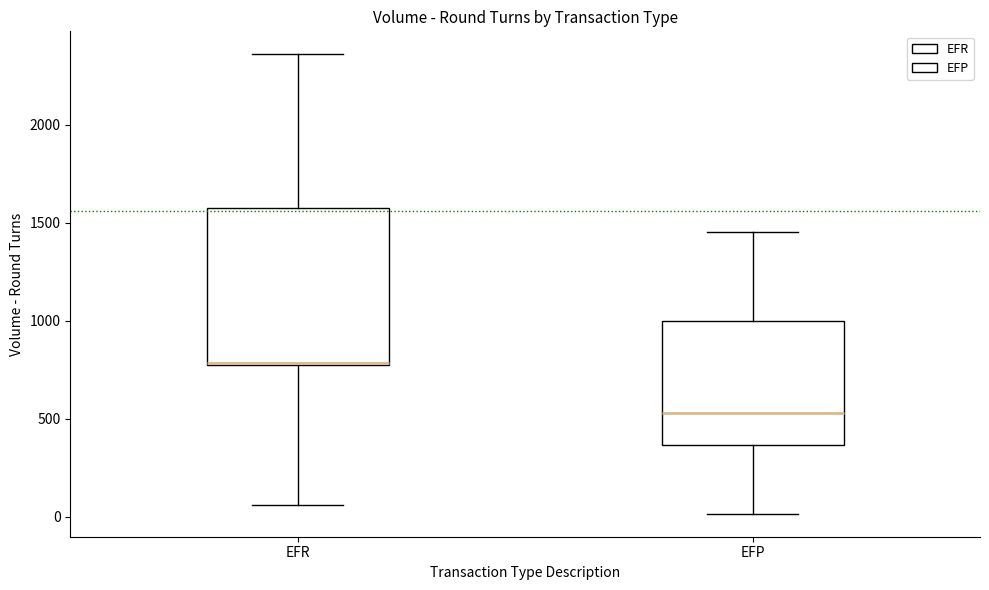

Reading left to right, read every box against the y-axis: the position of its median line, the range the box covers, and the ends of its whiskers. The values are not printed on the chart, so give them approximately, as read against the axis.

EFR: median 800 (drawn on the box's lower edge), box 800 to 1550, whiskers 50 to 2350
EFP: median 550, box 350 to 1000, whiskers 0 to 1450